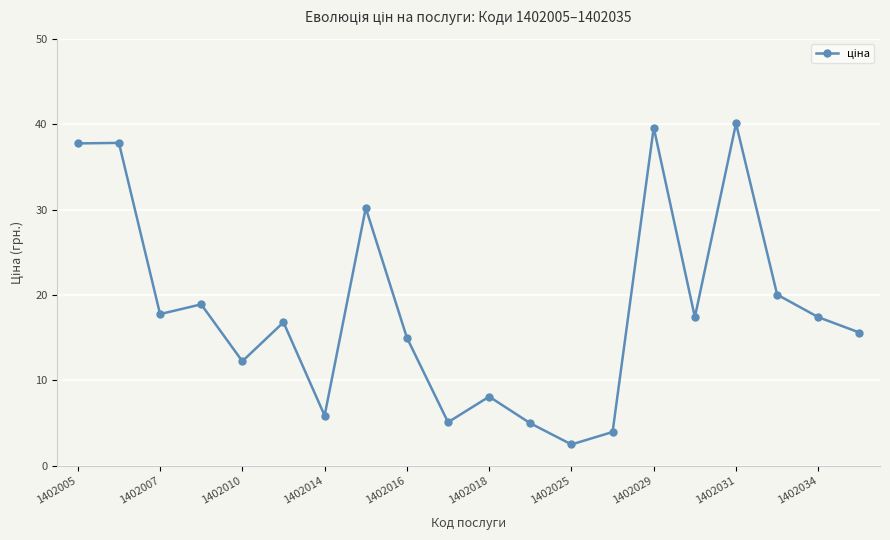

What is the value of the 6th point from the left?

16.8